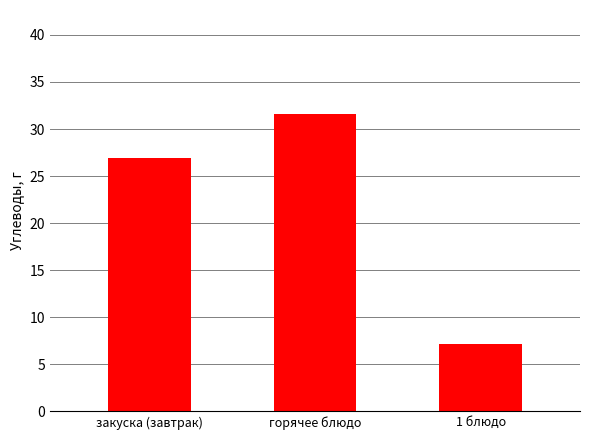

Is it true that the value at закуска (завтрак) is 39.7?

False